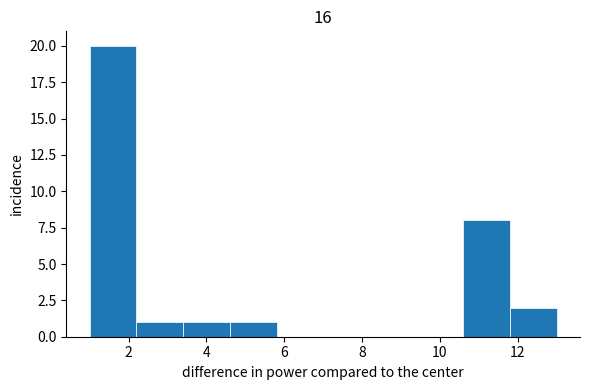

What is the height of the bar covering 11.8 to 13.0 on the x-axis? The values are not printed on the chart, so give them approximately, as read against the axis.

2